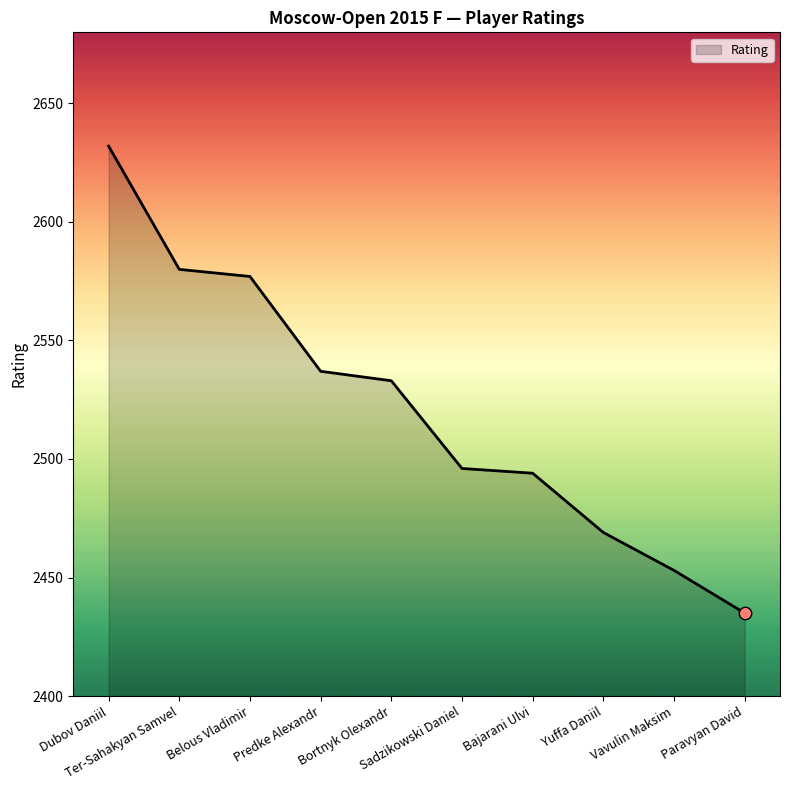

What is the change in value from Yuffa Daniil to Vavulin Maksim?

-16